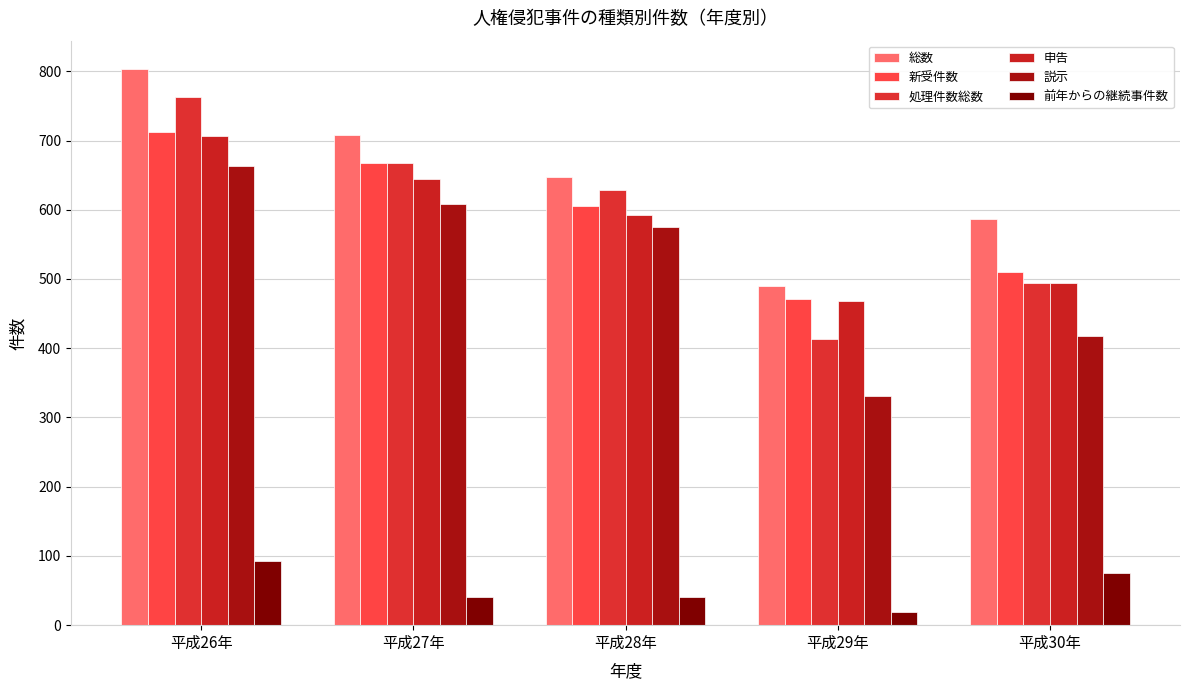

What is the spread (max minus min) of values at 平成27年?

668